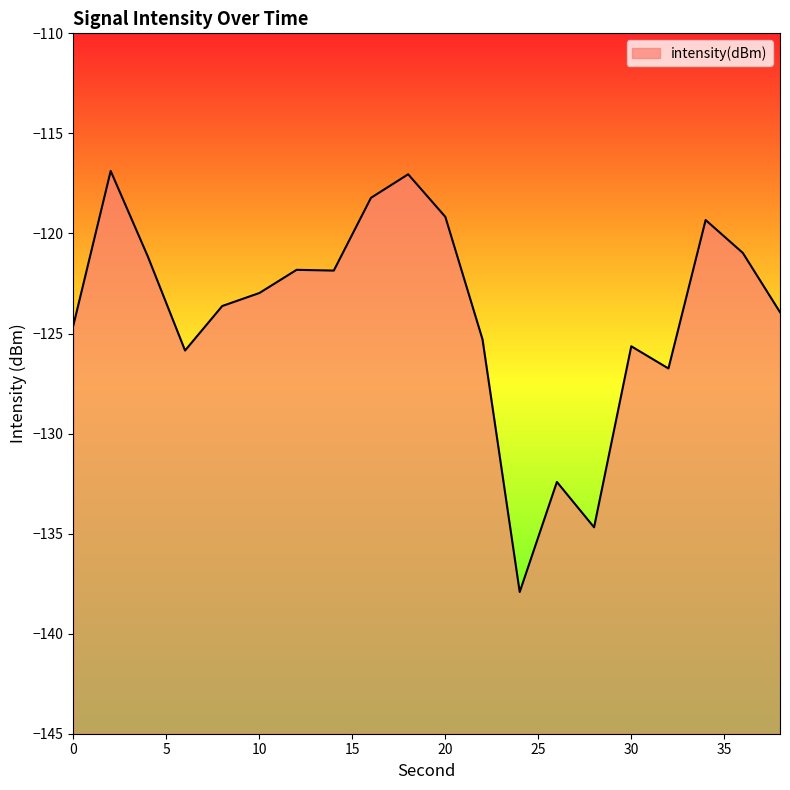

How many lines are shown in the chart?

1